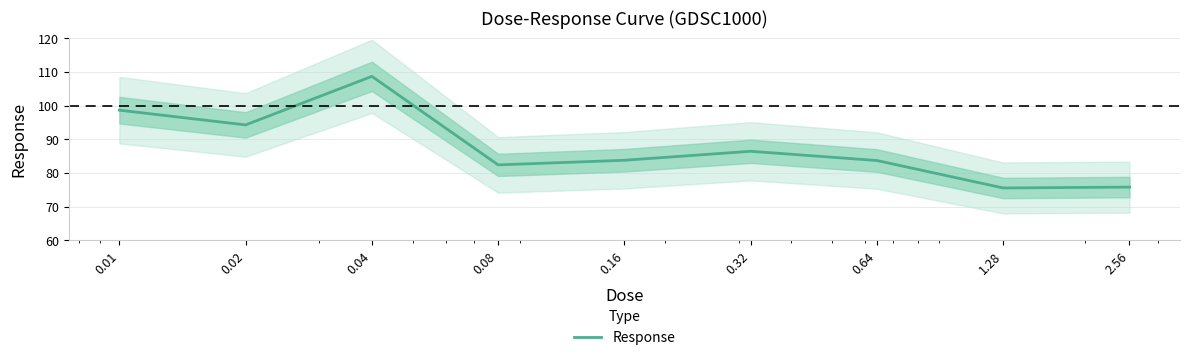

What position from the left is 0.01?

1